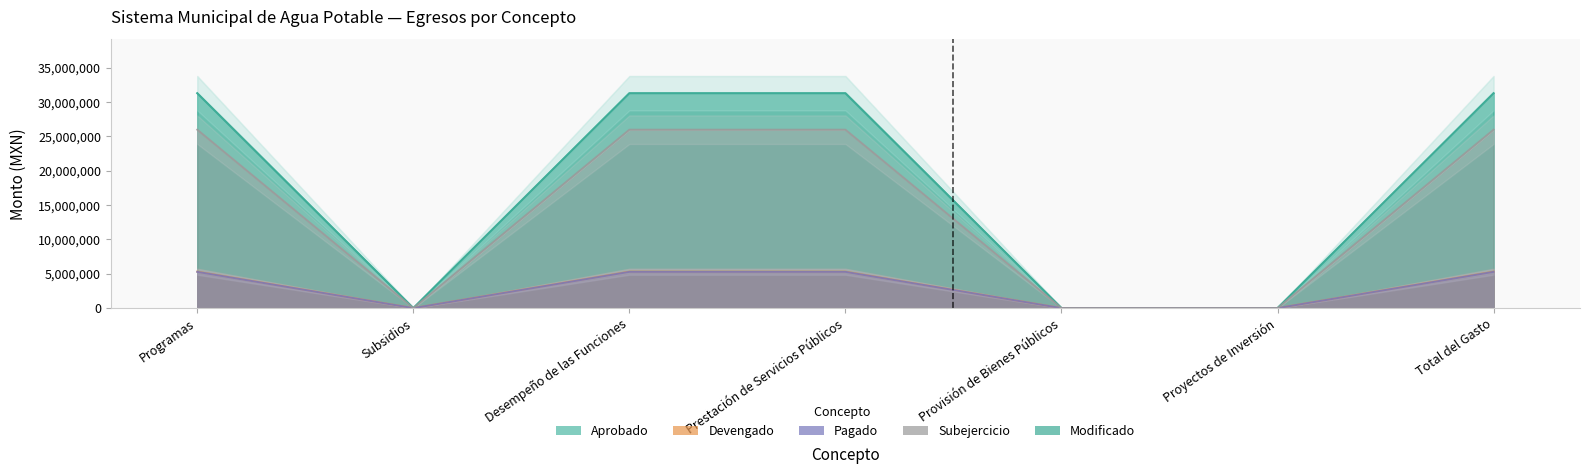

Which category has the highest value across all series?

Programas